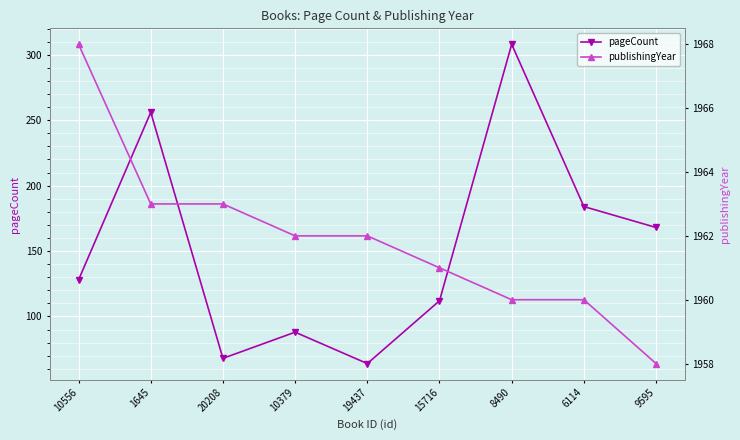

The pageCount series shows 308 at 8490. True or false?

True